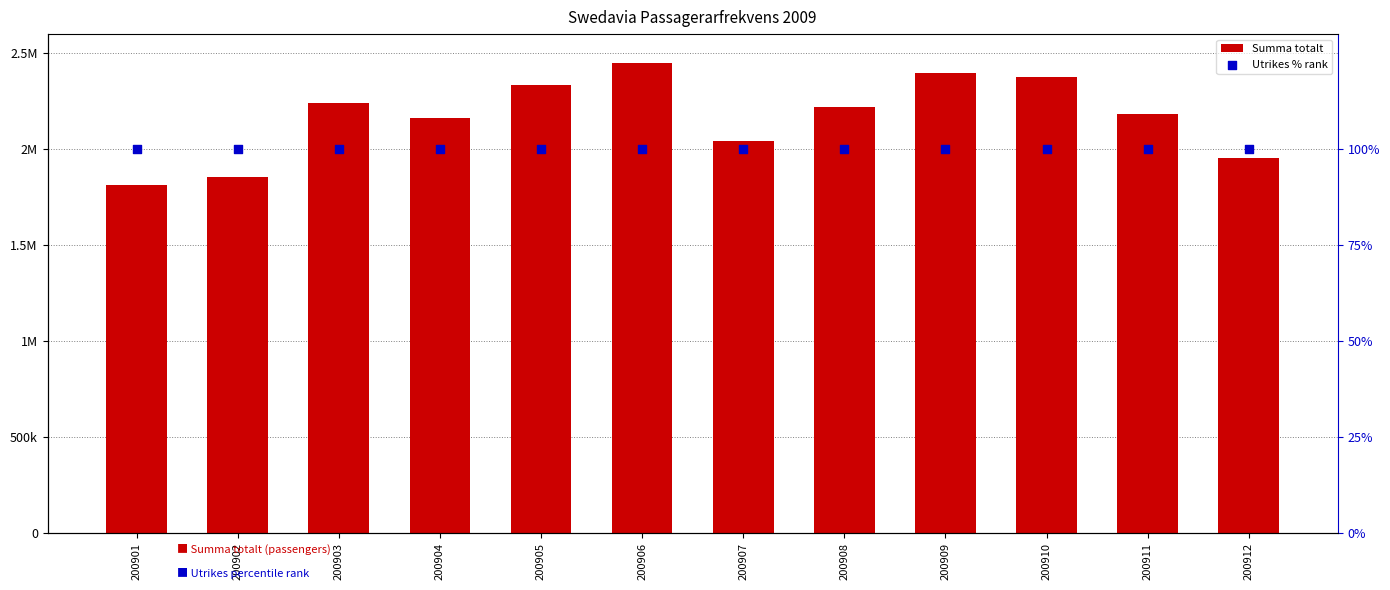

Which series has the largest total across all categories?

Summa totalt